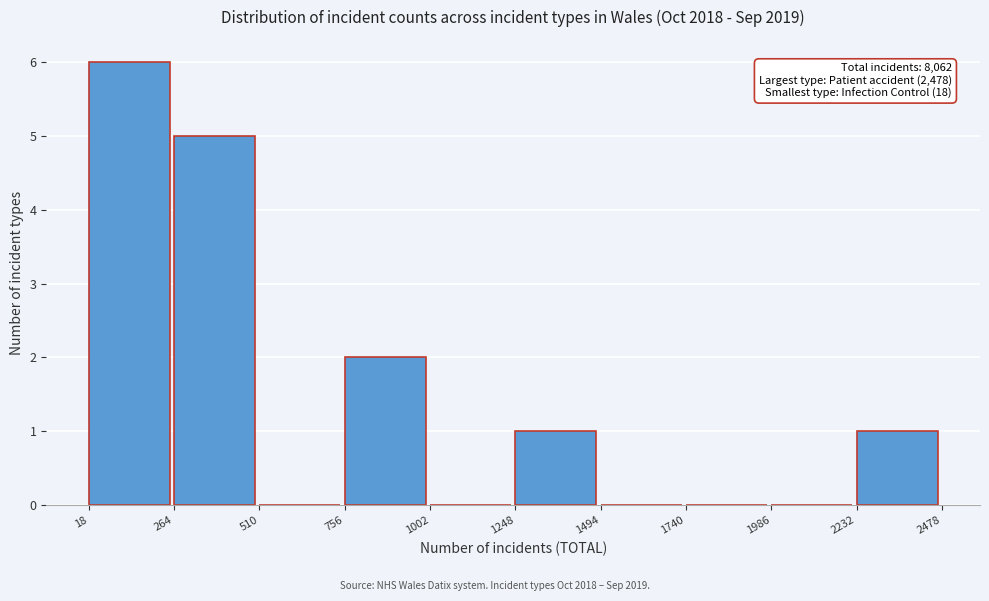

Over which range of the x-axis is the bar tallest?

18 to 264